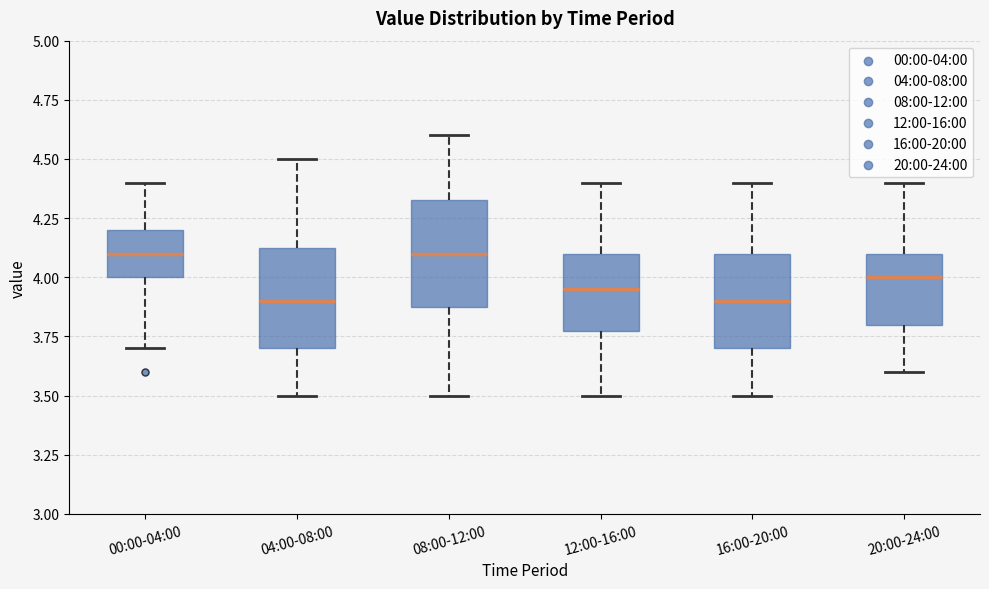

Reading left to right, read every box against the y-axis: the position of its median line, the range the box covers, and the ends of its whiskers. The values are not printed on the chart, so give them approximately, as read against the axis.

00:00-04:00: median 4.10, box 4.00 to 4.20, whiskers 3.70 to 4.40
04:00-08:00: median 3.90, box 3.70 to 4.15, whiskers 3.50 to 4.50
08:00-12:00: median 4.10, box 3.90 to 4.35, whiskers 3.50 to 4.60
12:00-16:00: median 3.95, box 3.80 to 4.10, whiskers 3.50 to 4.40
16:00-20:00: median 3.90, box 3.70 to 4.10, whiskers 3.50 to 4.40
20:00-24:00: median 4.00, box 3.80 to 4.10, whiskers 3.60 to 4.40